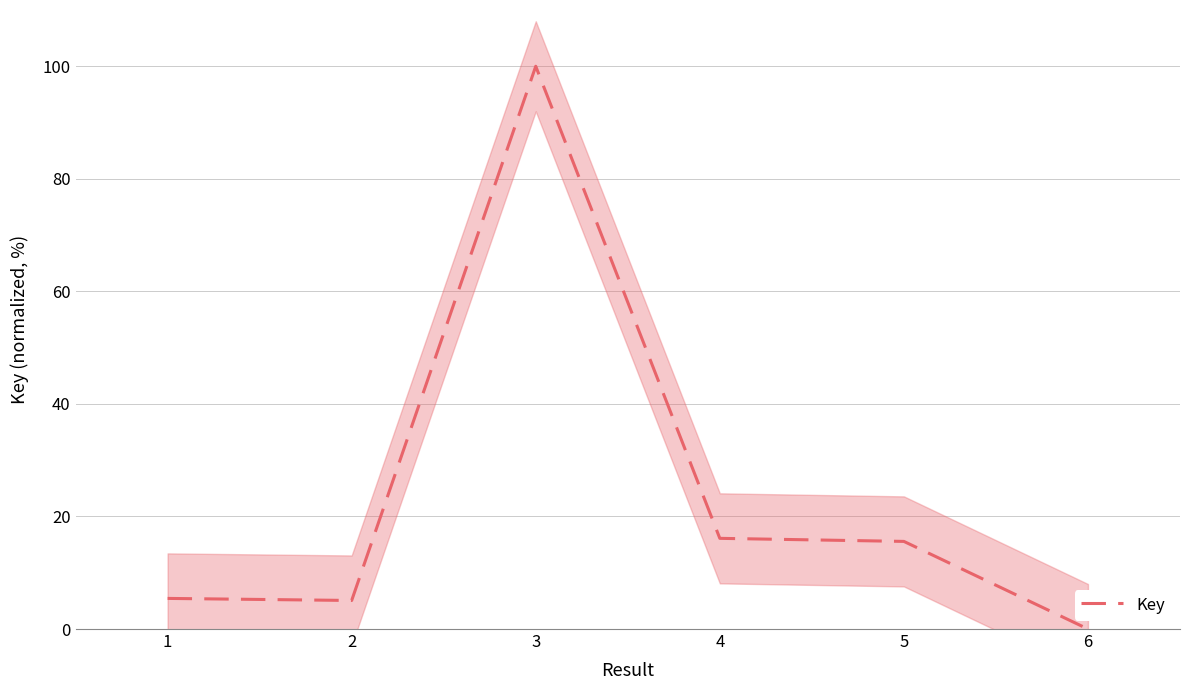

True or false: the data shows 16.1 at 4.

True